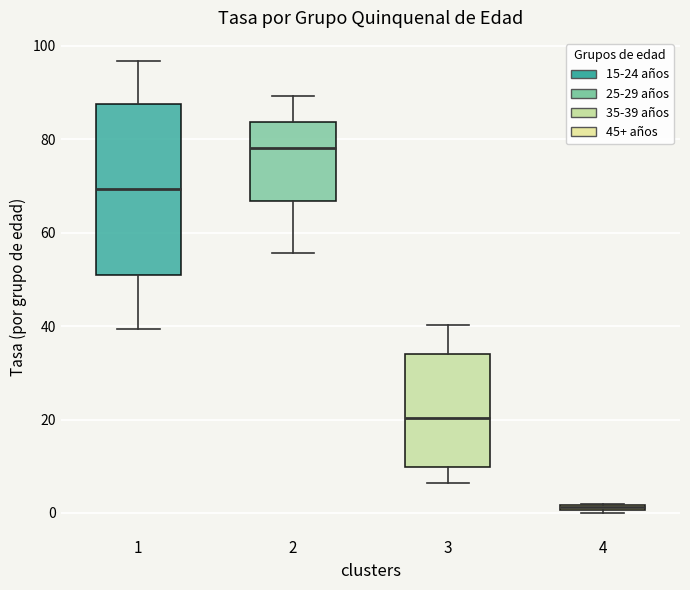

Which box is the tallest, from its lower edge to its upper edge?

1